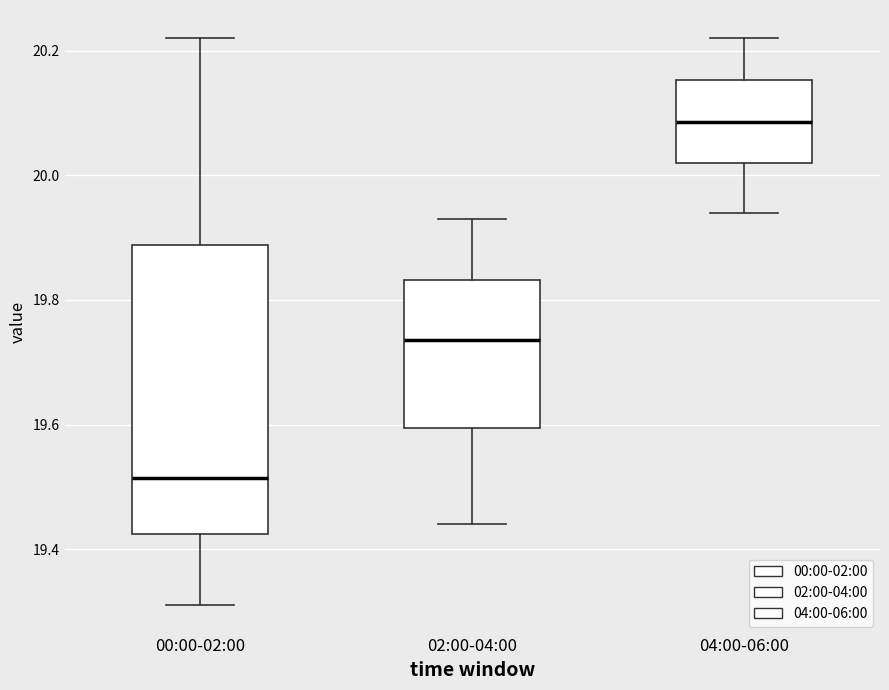

Reading left to right, read every box against the y-axis: the position of its median line, the range the box covers, and the ends of its whiskers. The values are not printed on the chart, so give them approximately, as read against the axis.

00:00-02:00: median 19.52, box 19.42 to 19.88, whiskers 19.32 to 20.22
02:00-04:00: median 19.74, box 19.60 to 19.84, whiskers 19.44 to 19.94
04:00-06:00: median 20.08, box 20.02 to 20.16, whiskers 19.94 to 20.22